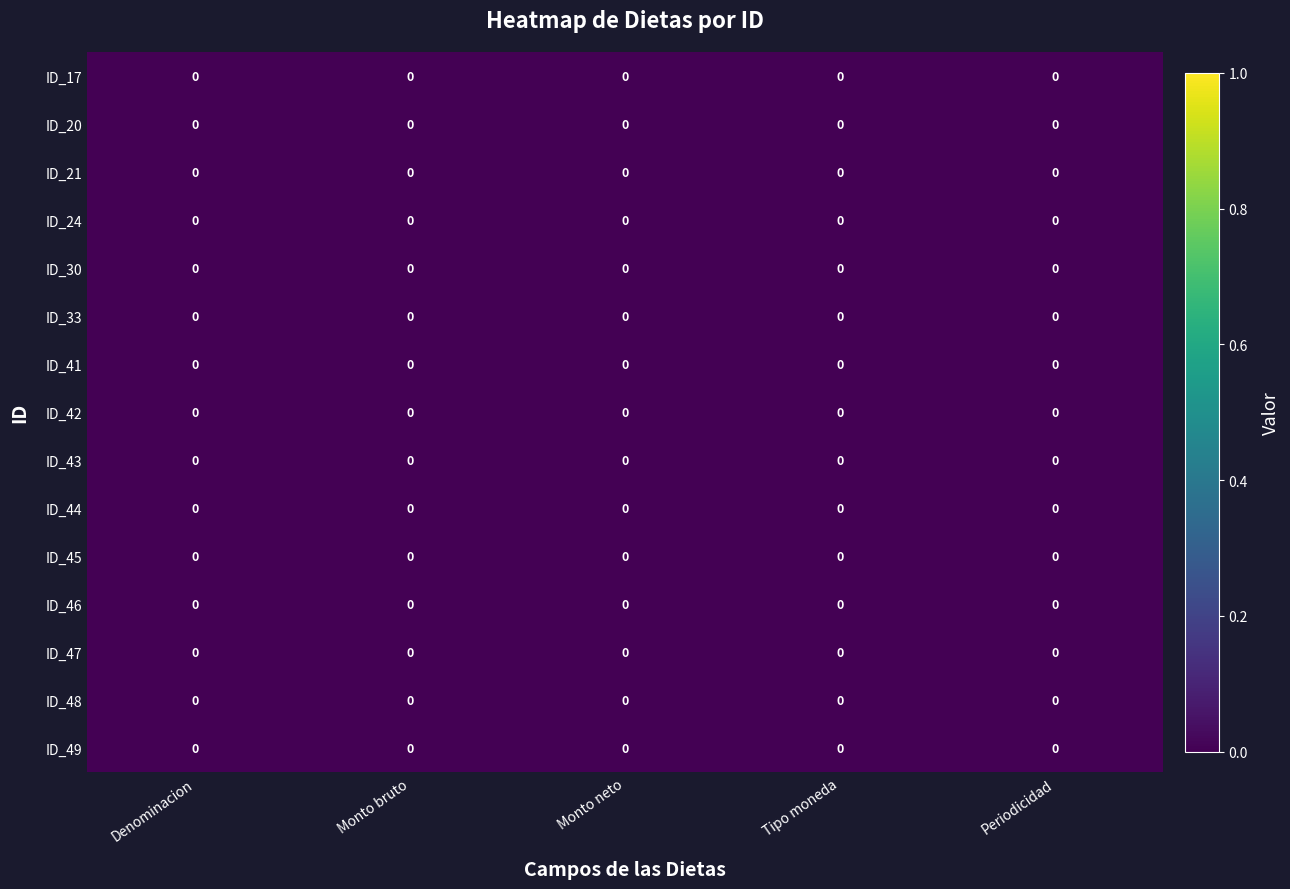

Reading left to right, list all the values displayed in this chart.

ID_17: Denominacion=0.0	Monto bruto=0.0	Monto neto=0.0	Tipo moneda=0.0	Periodicidad=0.0
ID_20: Denominacion=0.0	Monto bruto=0.0	Monto neto=0.0	Tipo moneda=0.0	Periodicidad=0.0
ID_21: Denominacion=0.0	Monto bruto=0.0	Monto neto=0.0	Tipo moneda=0.0	Periodicidad=0.0
ID_24: Denominacion=0.0	Monto bruto=0.0	Monto neto=0.0	Tipo moneda=0.0	Periodicidad=0.0
ID_30: Denominacion=0.0	Monto bruto=0.0	Monto neto=0.0	Tipo moneda=0.0	Periodicidad=0.0
ID_33: Denominacion=0.0	Monto bruto=0.0	Monto neto=0.0	Tipo moneda=0.0	Periodicidad=0.0
ID_41: Denominacion=0.0	Monto bruto=0.0	Monto neto=0.0	Tipo moneda=0.0	Periodicidad=0.0
ID_42: Denominacion=0.0	Monto bruto=0.0	Monto neto=0.0	Tipo moneda=0.0	Periodicidad=0.0
ID_43: Denominacion=0.0	Monto bruto=0.0	Monto neto=0.0	Tipo moneda=0.0	Periodicidad=0.0
ID_44: Denominacion=0.0	Monto bruto=0.0	Monto neto=0.0	Tipo moneda=0.0	Periodicidad=0.0
ID_45: Denominacion=0.0	Monto bruto=0.0	Monto neto=0.0	Tipo moneda=0.0	Periodicidad=0.0
ID_46: Denominacion=0.0	Monto bruto=0.0	Monto neto=0.0	Tipo moneda=0.0	Periodicidad=0.0
ID_47: Denominacion=0.0	Monto bruto=0.0	Monto neto=0.0	Tipo moneda=0.0	Periodicidad=0.0
ID_48: Denominacion=0.0	Monto bruto=0.0	Monto neto=0.0	Tipo moneda=0.0	Periodicidad=0.0
ID_49: Denominacion=0.0	Monto bruto=0.0	Monto neto=0.0	Tipo moneda=0.0	Periodicidad=0.0